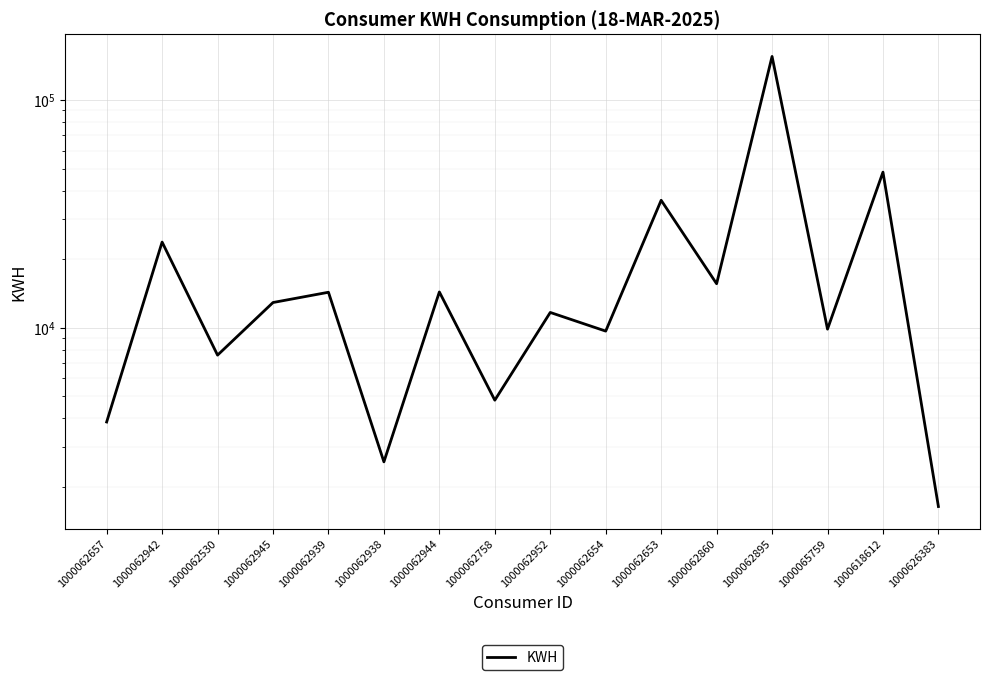

Is this an area chart (filled region under the line)?

No